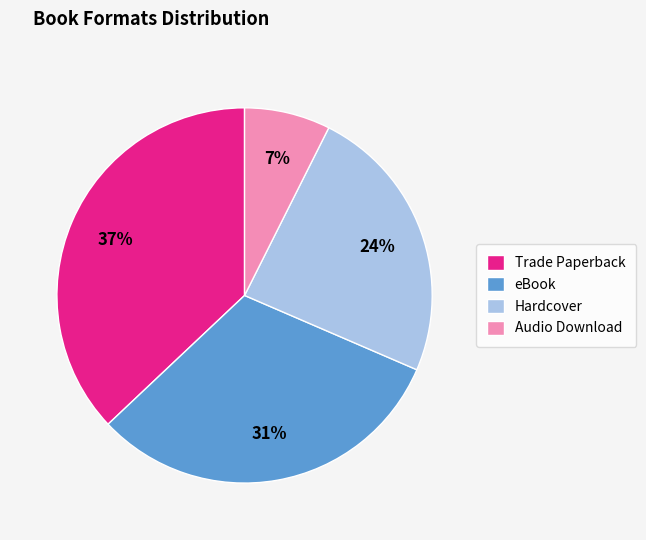

Which has a higher value, Trade Paperback or Audio Download?

Trade Paperback